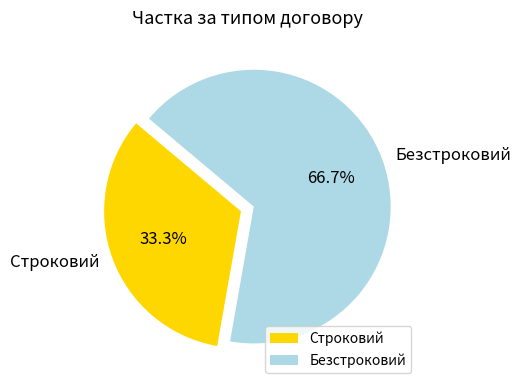

To the nearest percent, what portion does Безстроковий represent?

67%